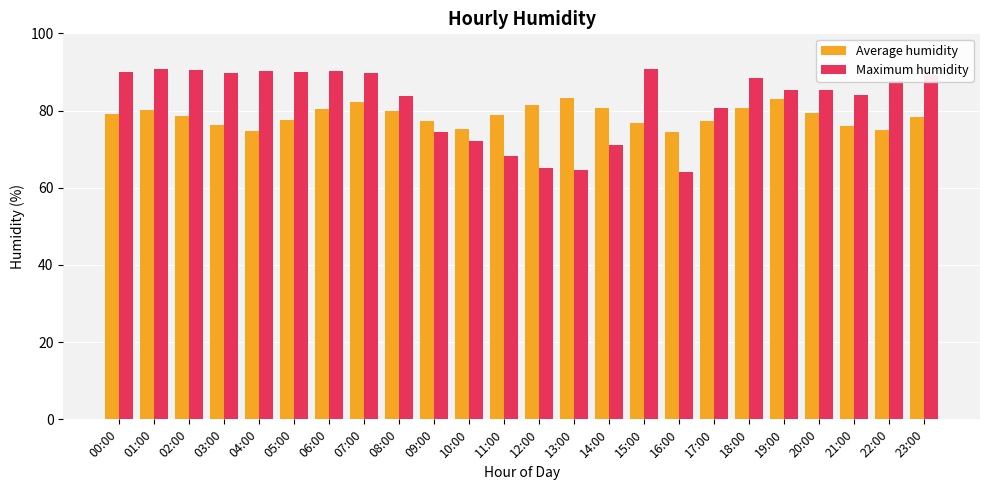

Which series changed the most between 10:00 and 16:00?

Maximum humidity